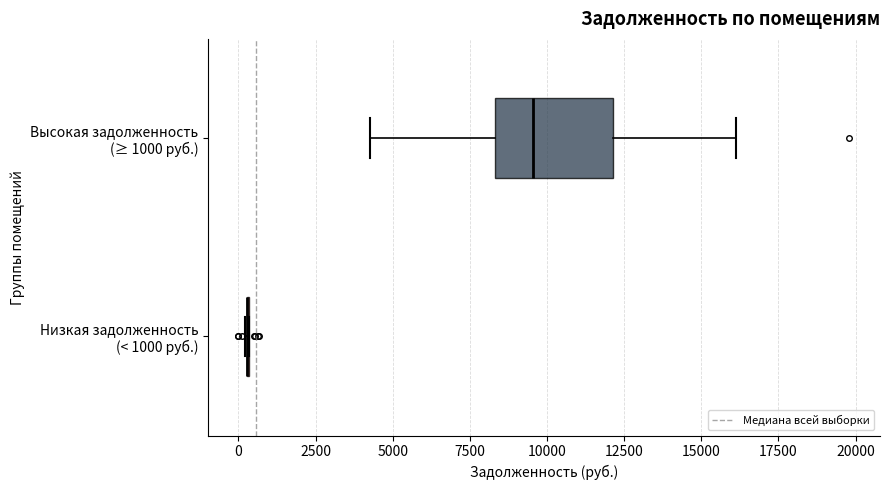

Reading bottom to top, transcribe this box plot: for each box, give where its median line is, the range the box spans, and where its two whiskers end, as read against the x-axis. The values are not printed on the chart, so give them approximately, as read against the axis.

Низкая задолженность (< 1000 руб.): box collapsed to a line at 500, whiskers 0 to 500
Высокая задолженность (≥ 1000 руб.): median 9500, box 8500 to 12000, whiskers 4000 to 16000